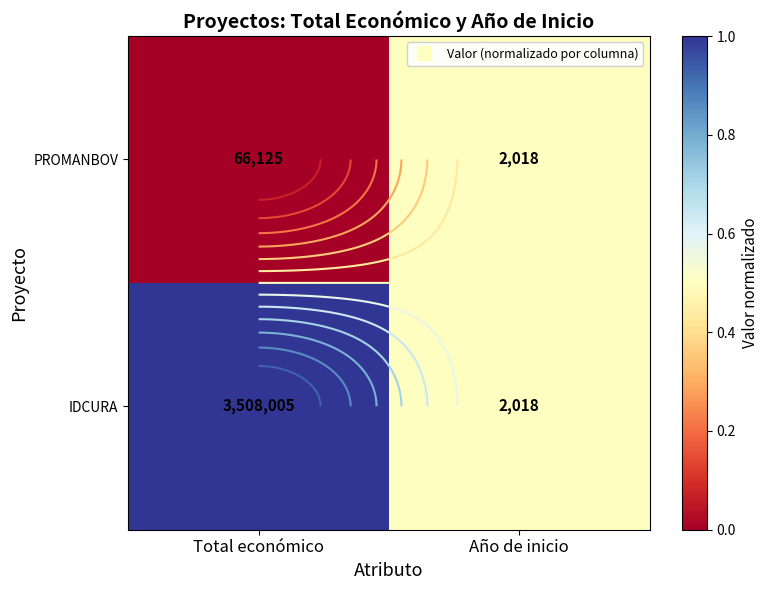

List the series in order of their overall mean, lowest first.

PROMANBOV, IDCURA